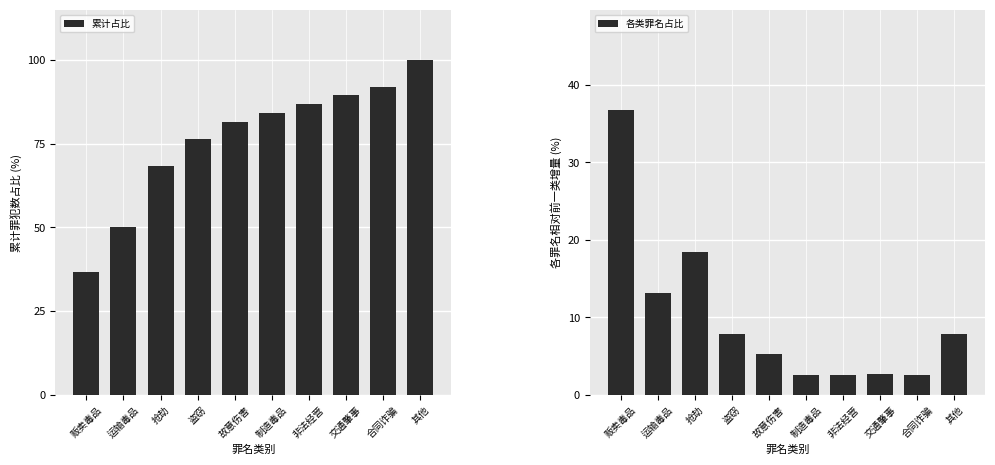

Reading right to left, list all the values displayed in this chart.

累计占比: 其他=100.0	合同诈骗=92.1	交通肇事=89.5	非法经营=86.8	制造毒品=84.2	故意伤害=81.6	盗窃=76.3	抢劫=68.4	运输毒品=50.0	贩卖毒品=36.8
各类罪名占比: 其他=7.9	合同诈骗=2.6	交通肇事=2.7	非法经营=2.6	制造毒品=2.6	故意伤害=5.3	盗窃=7.9	抢劫=18.4	运输毒品=13.2	贩卖毒品=36.8